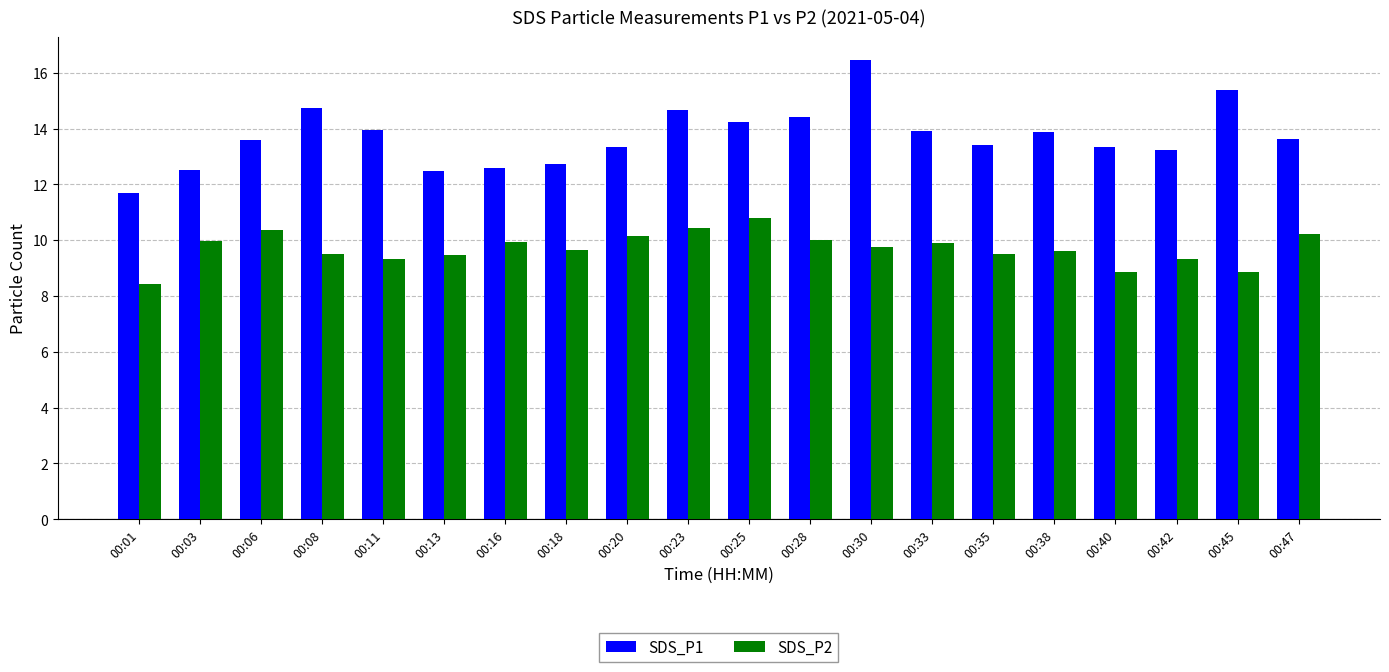

The SDS_P2 series shows 14.0 at 00:11. True or false?

False